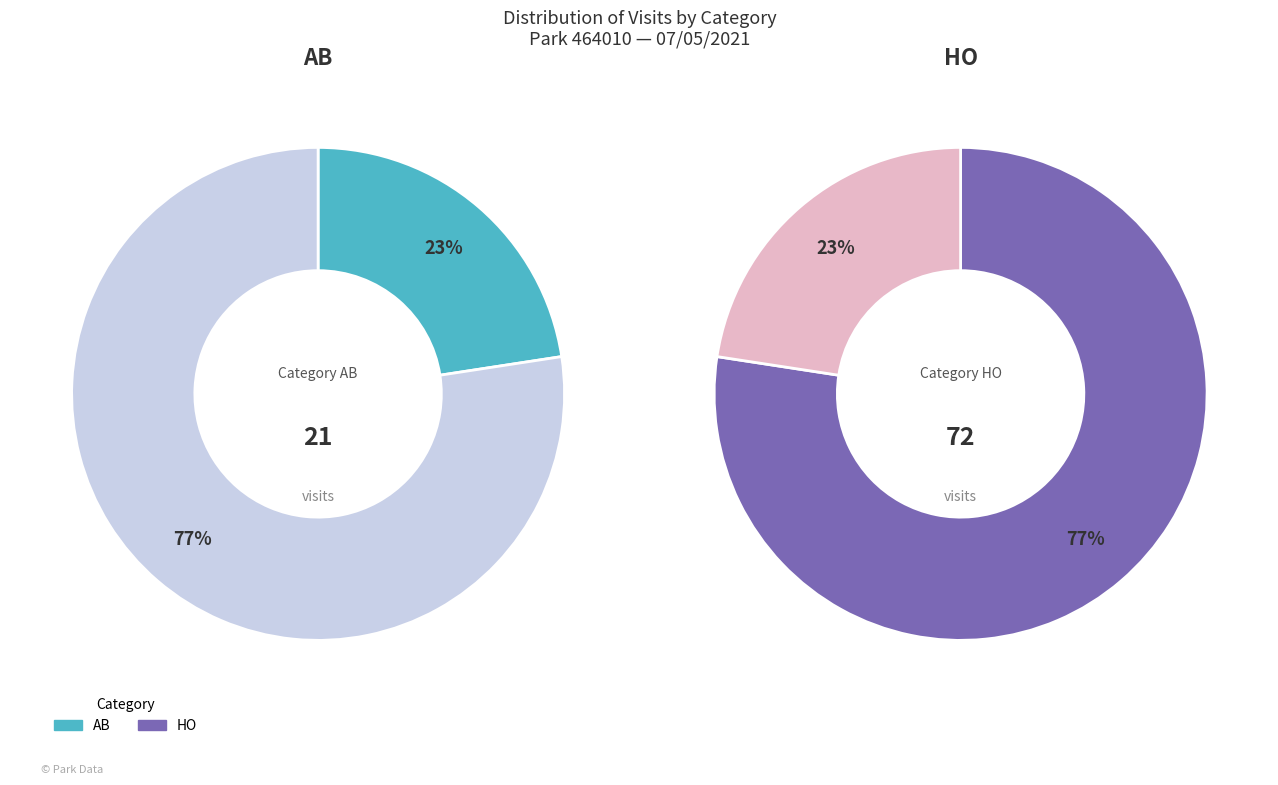

To the nearest percent, what portion does HO represent?

77%